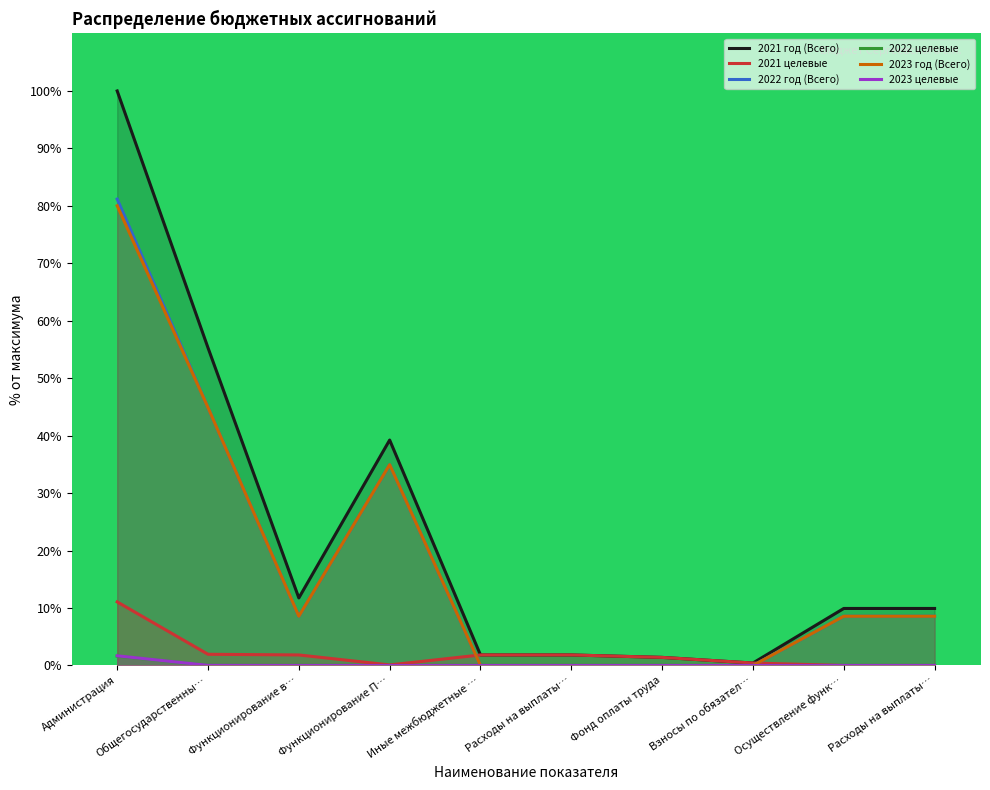

What is the difference between the second highest and second lowest values in the 2021 целевые series?

1.9